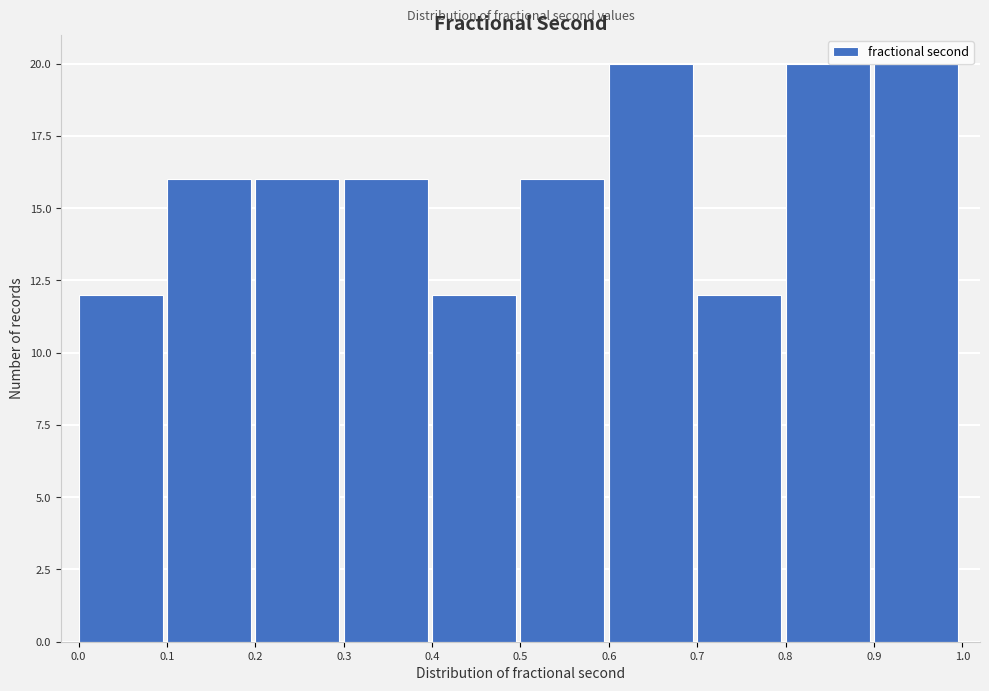

Reading left to right, transcribe this chart: for each bar, give the range it covers on the x-axis and its height. The values are not printed on the chart, so give them approximately, as read against the axis.

0.0 to 0.1: 12
0.1 to 0.2: 16
0.2 to 0.3: 16
0.3 to 0.4: 16
0.4 to 0.5: 12
0.5 to 0.6: 16
0.6 to 0.7: 20
0.7 to 0.8: 12
0.8 to 0.9: 20
0.9 to 1.0: 20